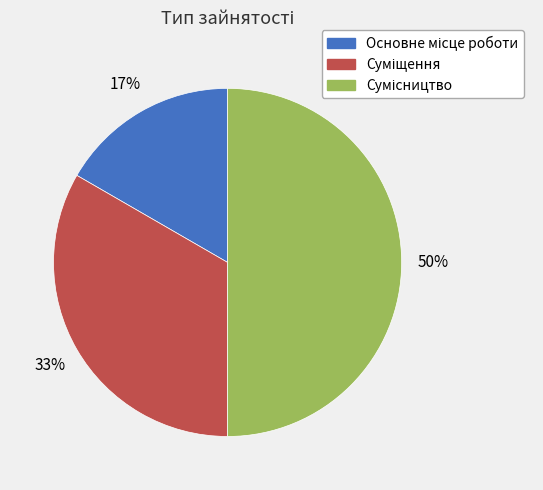

To the nearest percent, what is the average slice percentage?

33%